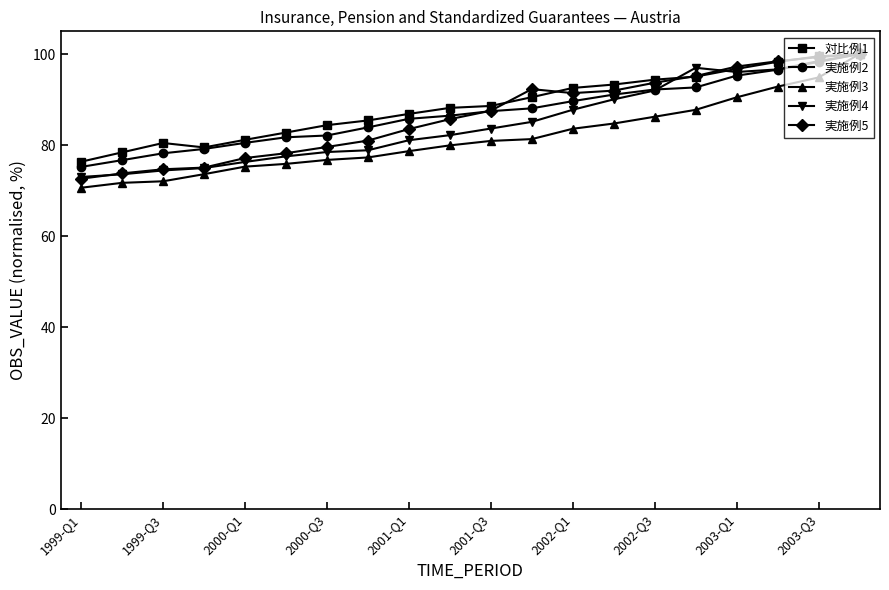

What is the value of the 実施例3 point at the 1st from the left?

70.6